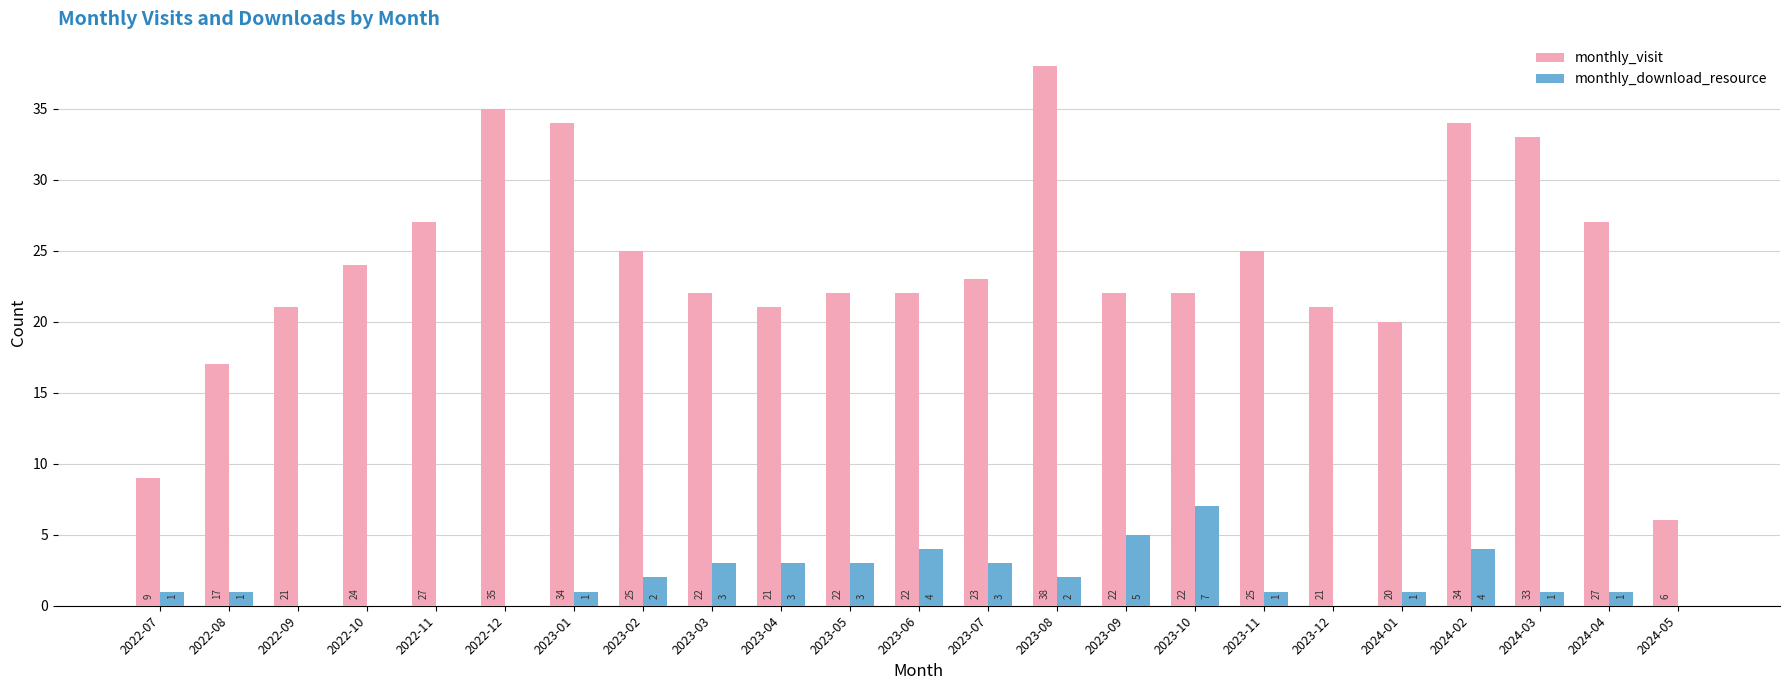

What is the greatest value displayed?

38